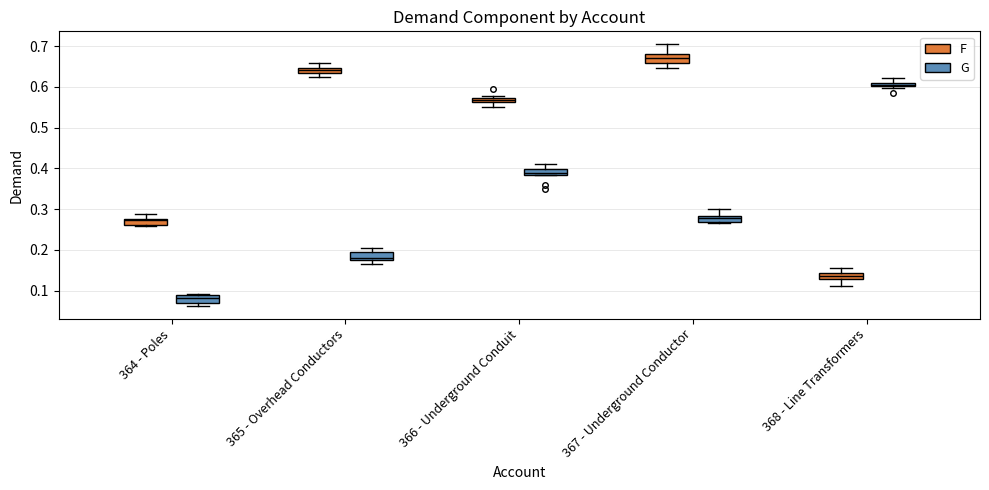

Where is the upper edge of the box for 367 - Underground Conductor (G) on the y-axis? The values are not printed on the chart, so give them approximately, as read against the axis.

0.28